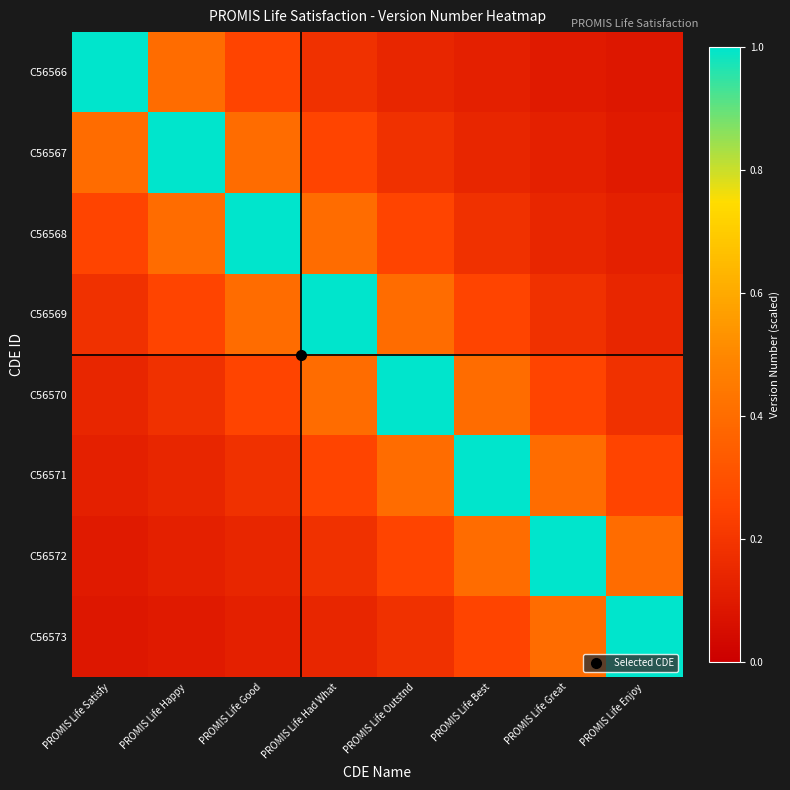

Reading left to right, list all the values displayed in this chart.

C56566: PROMIS Life Satisfy=1.0	PROMIS Life Happy=0.4	PROMIS Life Good=0.2	PROMIS Life Had What=0.2	PROMIS Life Outstnd=0.1	PROMIS Life Best=0.1	PROMIS Life Great=0.1	PROMIS Life Enjoy=0.1
C56567: PROMIS Life Satisfy=0.4	PROMIS Life Happy=1.0	PROMIS Life Good=0.4	PROMIS Life Had What=0.2	PROMIS Life Outstnd=0.2	PROMIS Life Best=0.1	PROMIS Life Great=0.1	PROMIS Life Enjoy=0.1
C56568: PROMIS Life Satisfy=0.2	PROMIS Life Happy=0.4	PROMIS Life Good=1.0	PROMIS Life Had What=0.4	PROMIS Life Outstnd=0.2	PROMIS Life Best=0.2	PROMIS Life Great=0.1	PROMIS Life Enjoy=0.1
C56569: PROMIS Life Satisfy=0.2	PROMIS Life Happy=0.2	PROMIS Life Good=0.4	PROMIS Life Had What=1.0	PROMIS Life Outstnd=0.4	PROMIS Life Best=0.2	PROMIS Life Great=0.2	PROMIS Life Enjoy=0.1
C56570: PROMIS Life Satisfy=0.1	PROMIS Life Happy=0.2	PROMIS Life Good=0.2	PROMIS Life Had What=0.4	PROMIS Life Outstnd=1.0	PROMIS Life Best=0.4	PROMIS Life Great=0.2	PROMIS Life Enjoy=0.2
C56571: PROMIS Life Satisfy=0.1	PROMIS Life Happy=0.1	PROMIS Life Good=0.2	PROMIS Life Had What=0.2	PROMIS Life Outstnd=0.4	PROMIS Life Best=1.0	PROMIS Life Great=0.4	PROMIS Life Enjoy=0.2
C56572: PROMIS Life Satisfy=0.1	PROMIS Life Happy=0.1	PROMIS Life Good=0.1	PROMIS Life Had What=0.2	PROMIS Life Outstnd=0.2	PROMIS Life Best=0.4	PROMIS Life Great=1.0	PROMIS Life Enjoy=0.4
C56573: PROMIS Life Satisfy=0.1	PROMIS Life Happy=0.1	PROMIS Life Good=0.1	PROMIS Life Had What=0.1	PROMIS Life Outstnd=0.2	PROMIS Life Best=0.2	PROMIS Life Great=0.4	PROMIS Life Enjoy=1.0